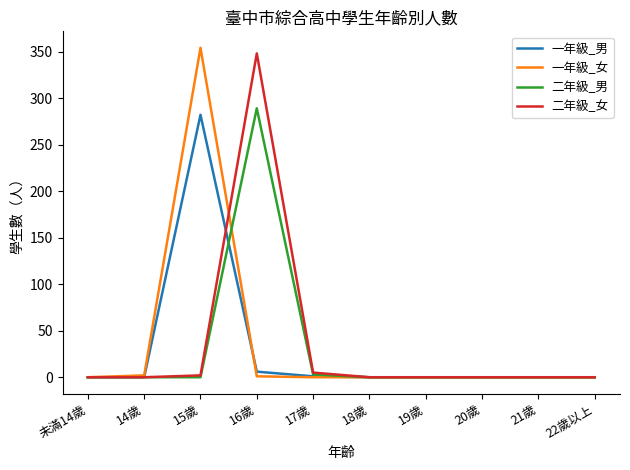

Is it true that 一年級_男 equals 0 at 未滿14歲?

True